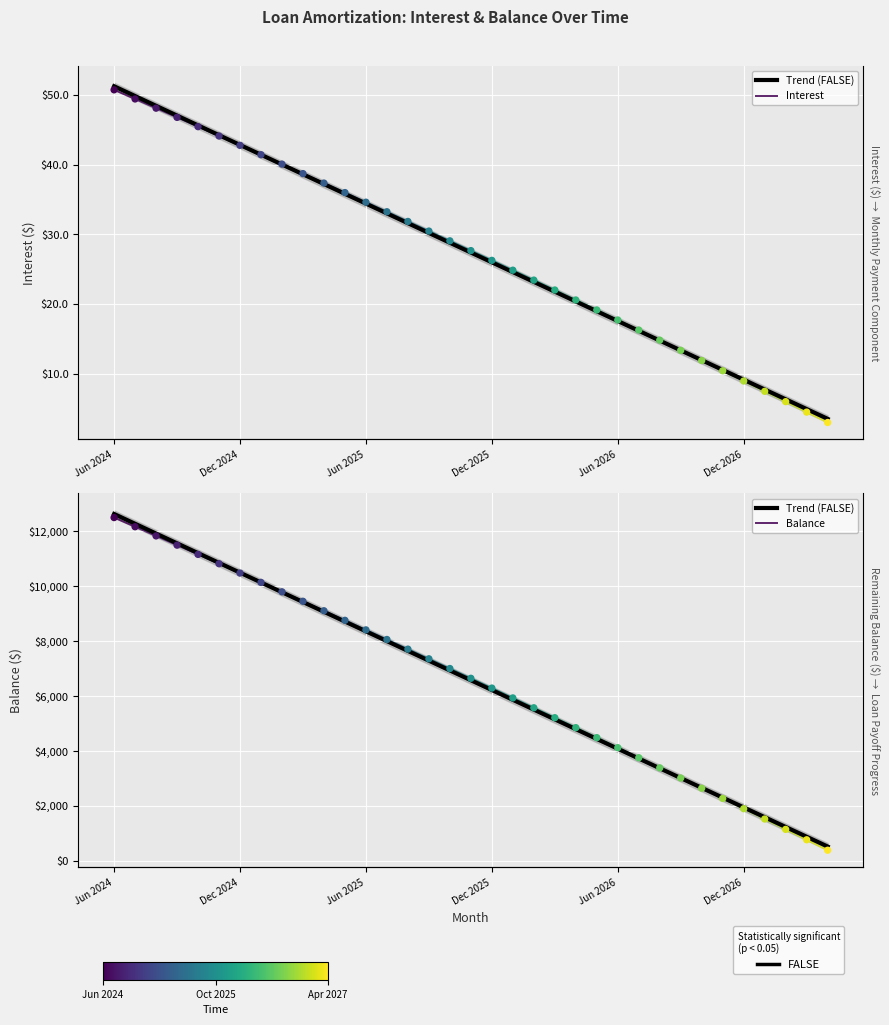

What are all the series names shown in the legend?

Interest, Balance